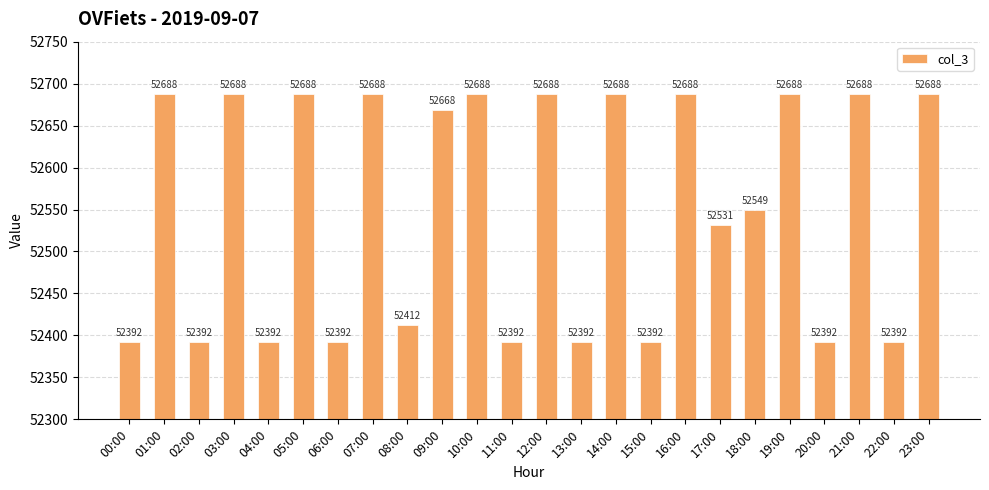

At which label does the data first exceed 52668?

01:00